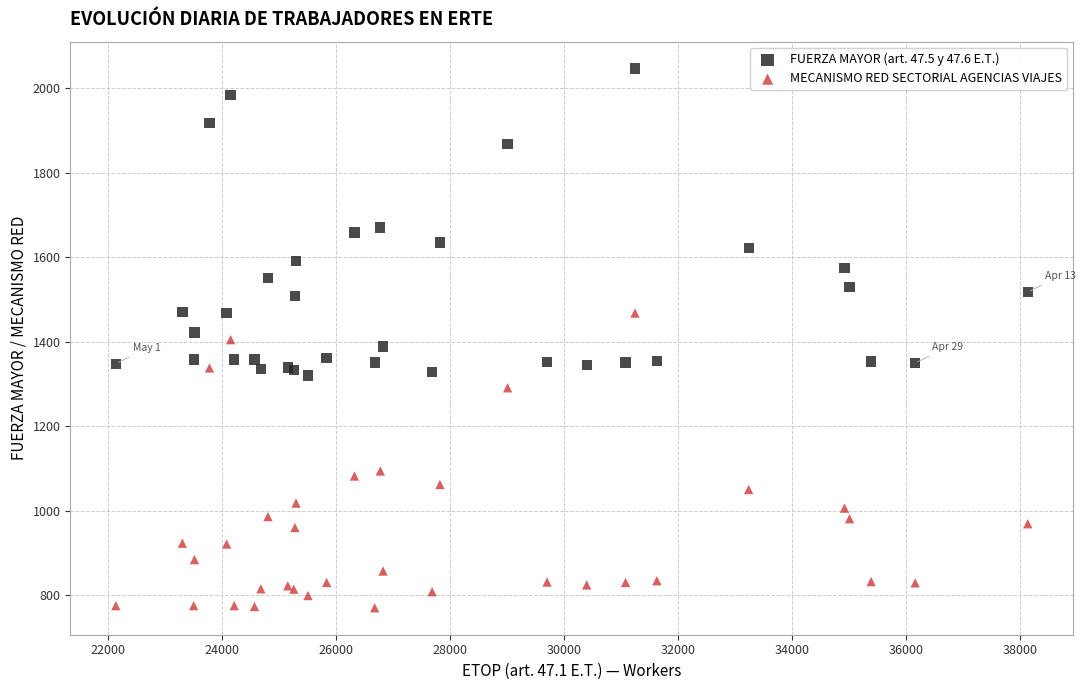

Which series reaches the maximum Y coordinate?

FUERZA MAYOR (art. 47.5 y 47.6 E.T.)